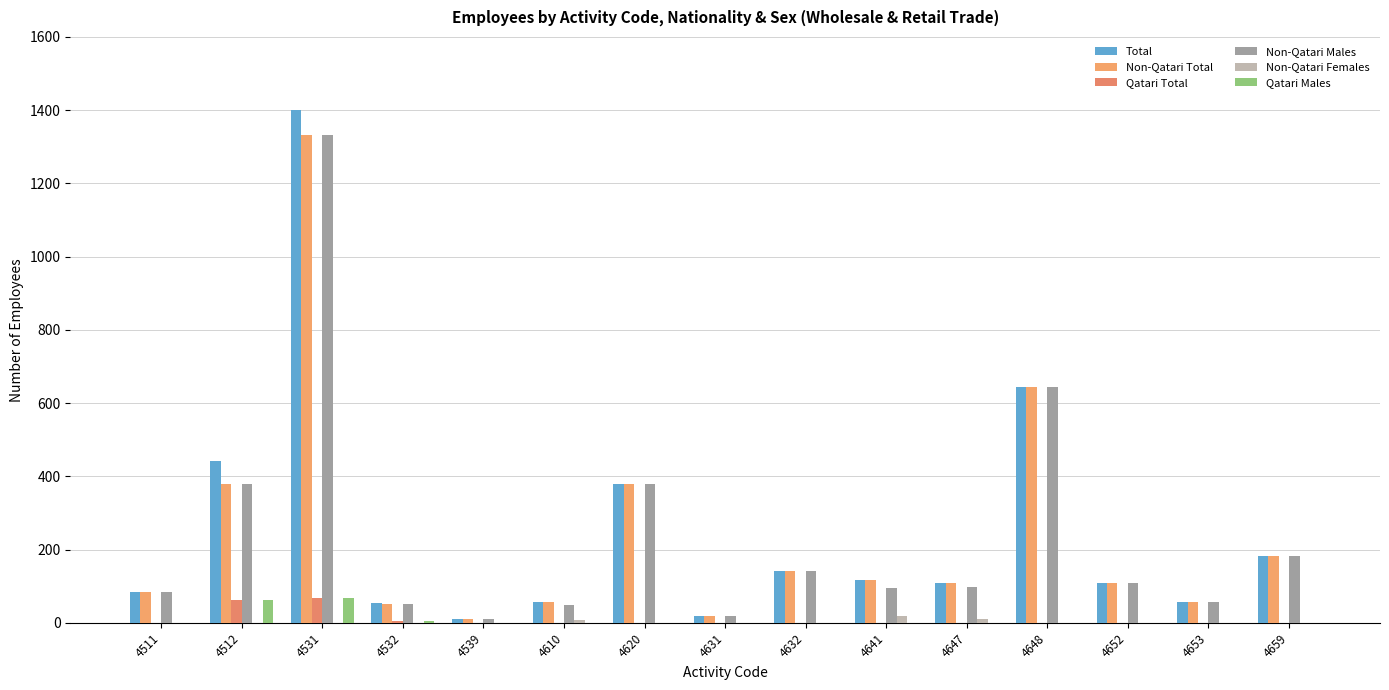

How many categories are shown in the chart?

15